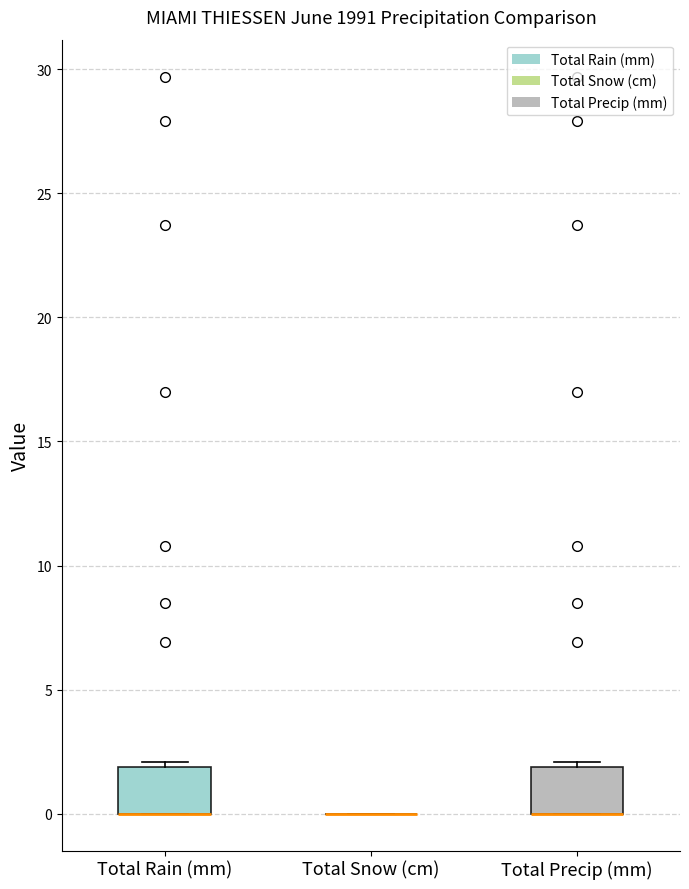

Where is the lower edge of the box for Total Rain (mm) on the y-axis? The values are not printed on the chart, so give them approximately, as read against the axis.

0